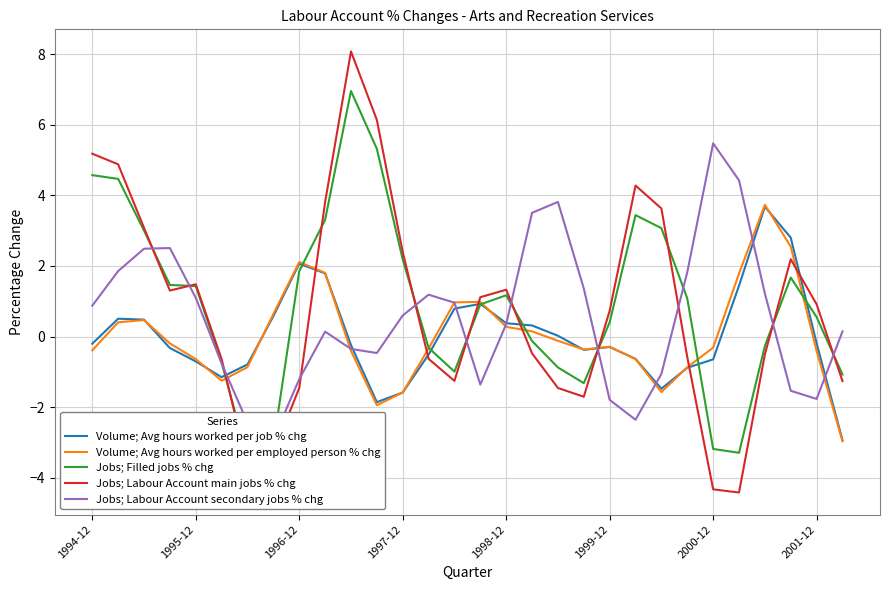

How many data points in Volume; Avg hours worked per job % chg are less than 0?

17